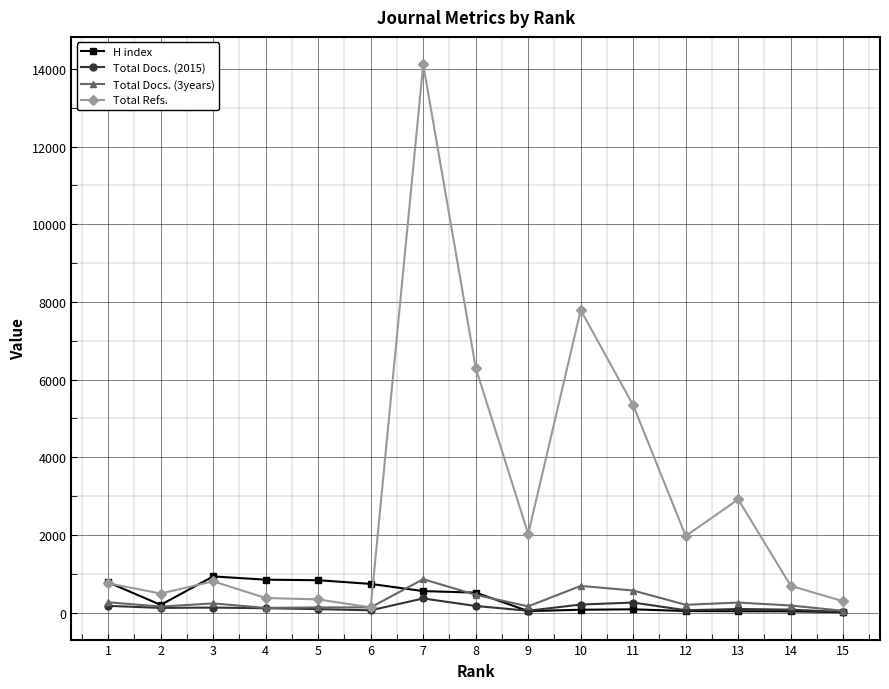

What is the sum of the Total Refs. values at 10 and 5?

8126